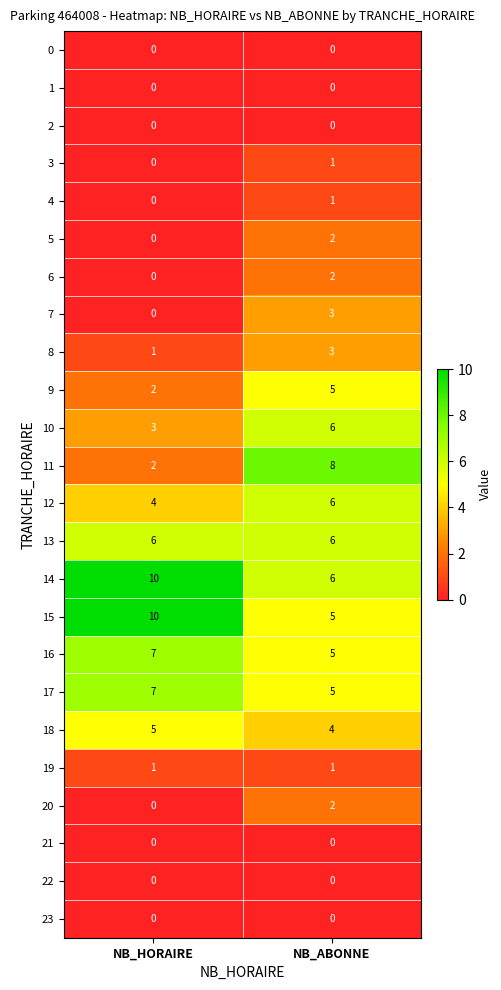

How many categories are shown in the chart?

2